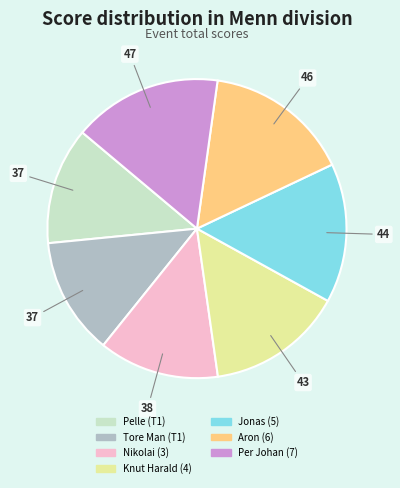

Which has a higher value, Jonas (5) or Nikolai (3)?

Jonas (5)